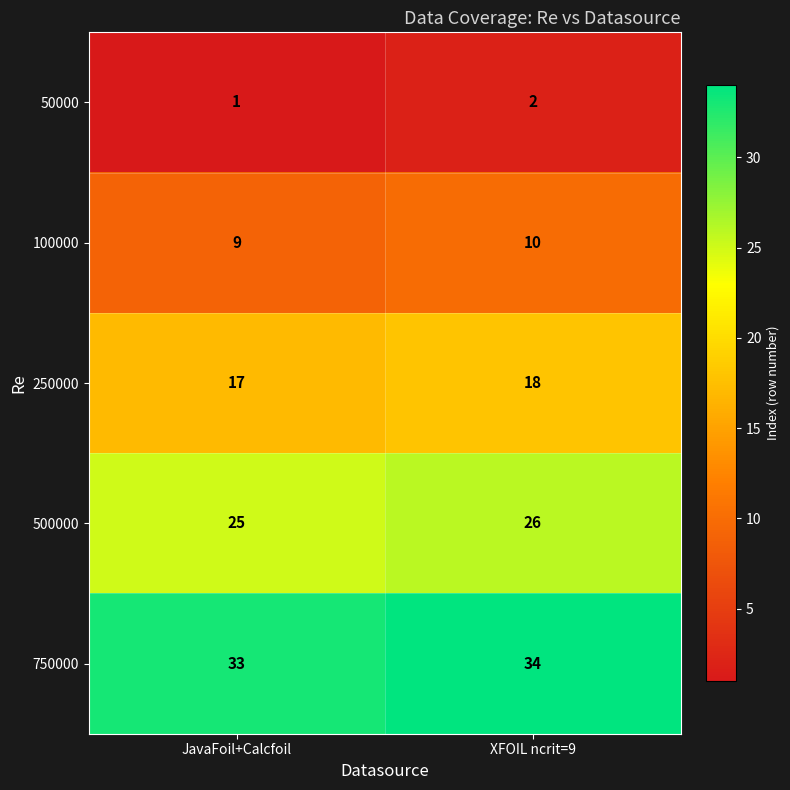

Count the number of categories in the chart.

2